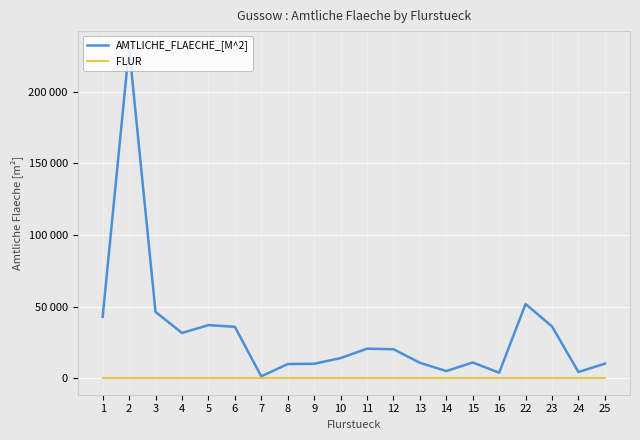

Reading left to right, list all the values displayed in this chart.

AMTLICHE_FLAECHE_[M^2]: 42884	230915	46312	31607	37067	35895	1317	9888	10076	14024	20599	20243	10776	4981	10987	3812	51842	36149	4311	10170
FLUR: 1	1	1	1	1	1	1	1	1	1	1	1	1	1	1	1	1	1	1	1